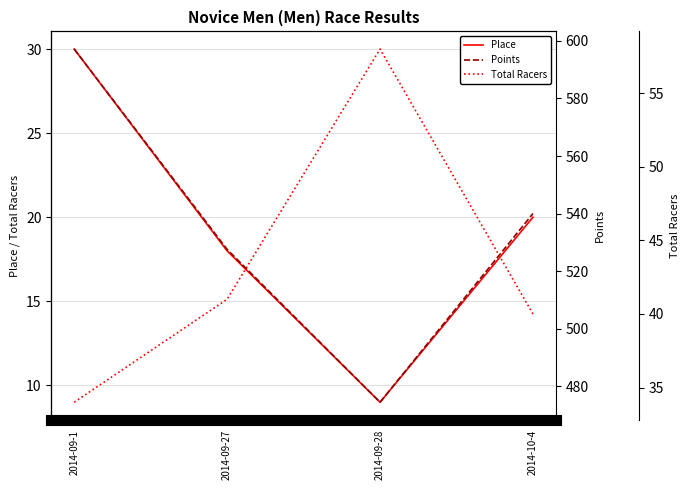

Which series has the largest total across all categories?

Points